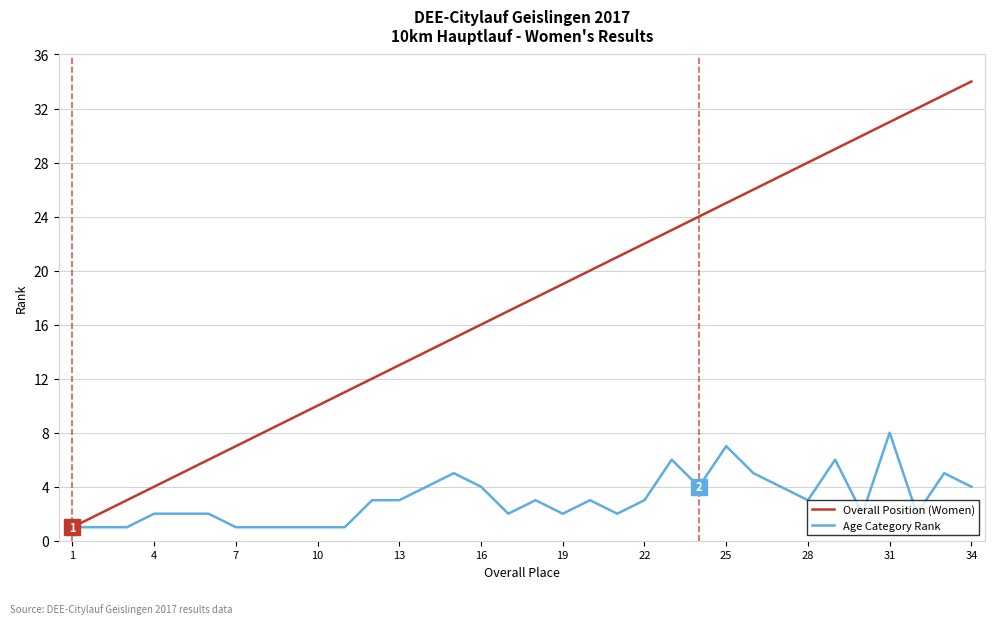

What is the minimum value shown in the chart?

1